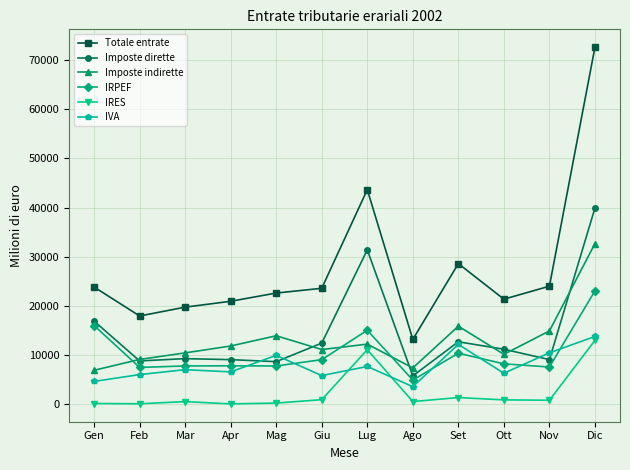

Is the value of IRES at Nov greater than the value of Totale entrate at Dic?

No